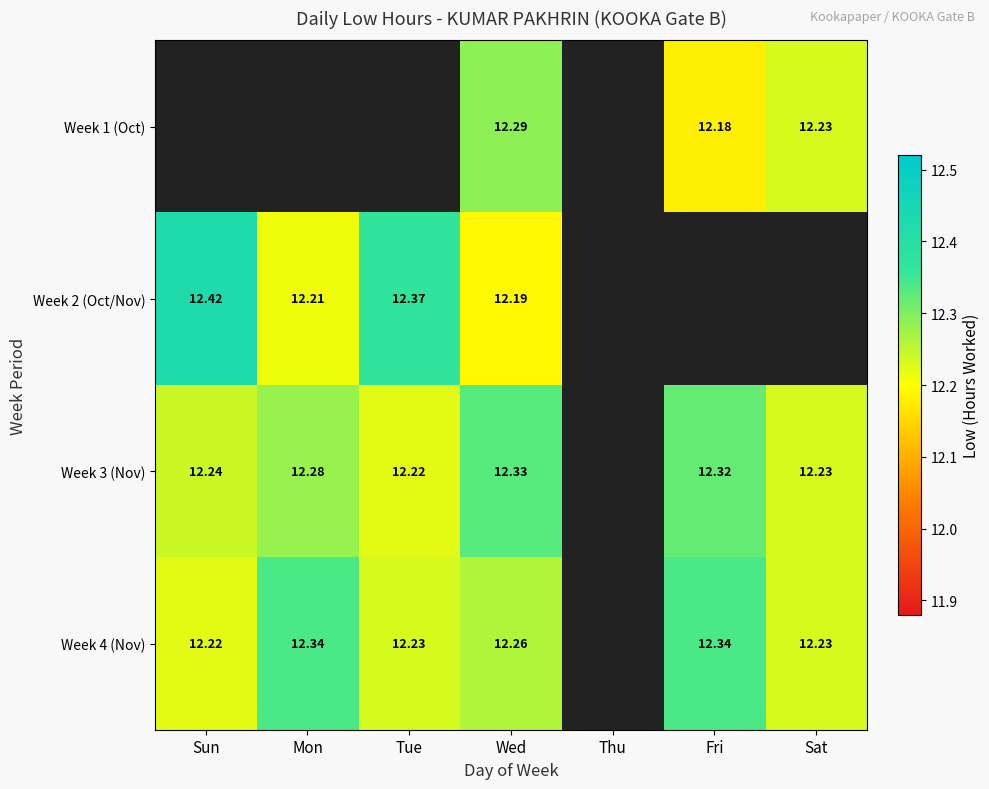

Between Mon and Fri, which series saw the biggest shift?

Week 3 (Nov)